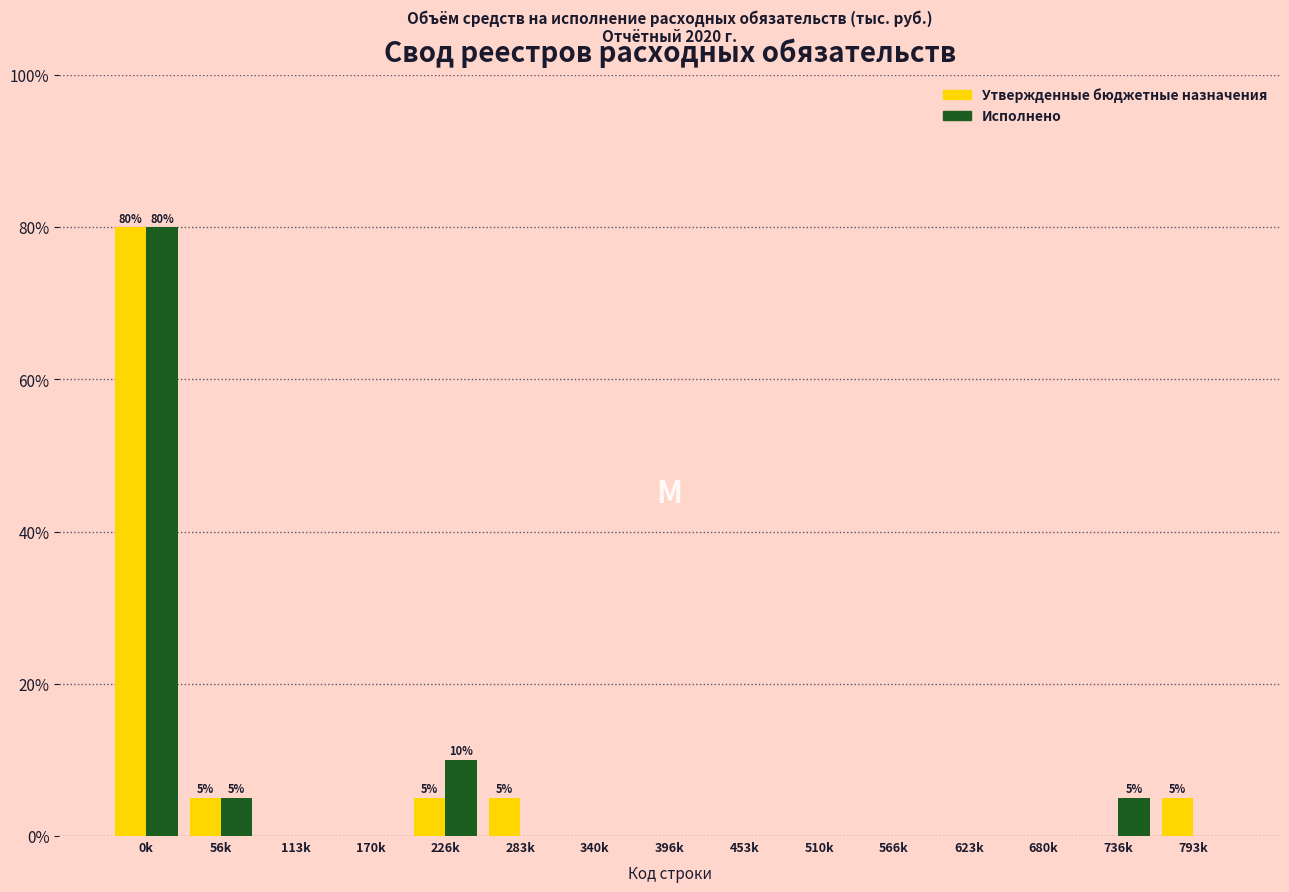

Reading right to left, list all the values displayed in this chart.

Утвержденные бюджетные назначения: 793k=5	736k=0	680k=0	623k=0	566k=0	510k=0	453k=0	396k=0	340k=0	283k=5	226k=5	170k=0	113k=0	56k=5	0k=80
Исполнено: 793k=0	736k=5	680k=0	623k=0	566k=0	510k=0	453k=0	396k=0	340k=0	283k=0	226k=10	170k=0	113k=0	56k=5	0k=80